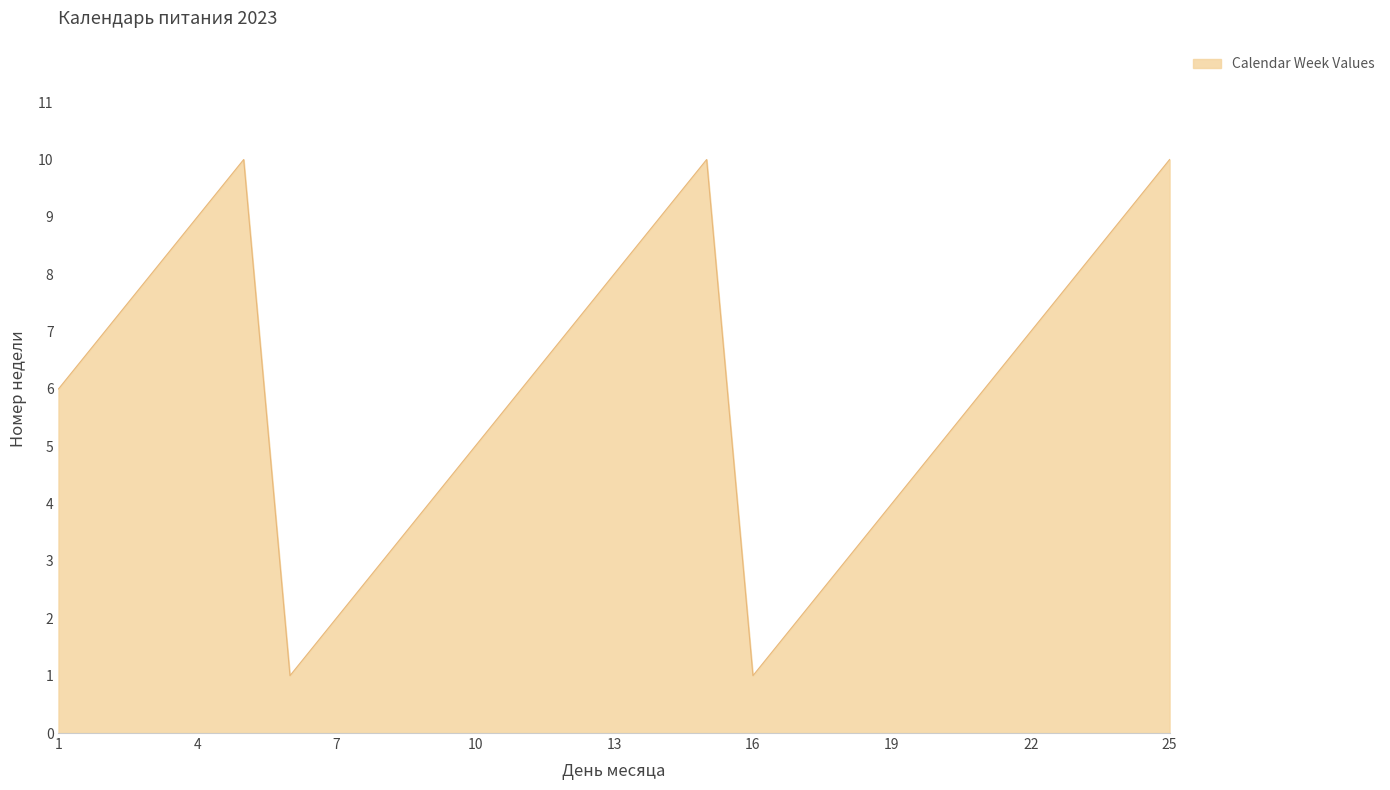

What is the maximum value shown in the chart?

10